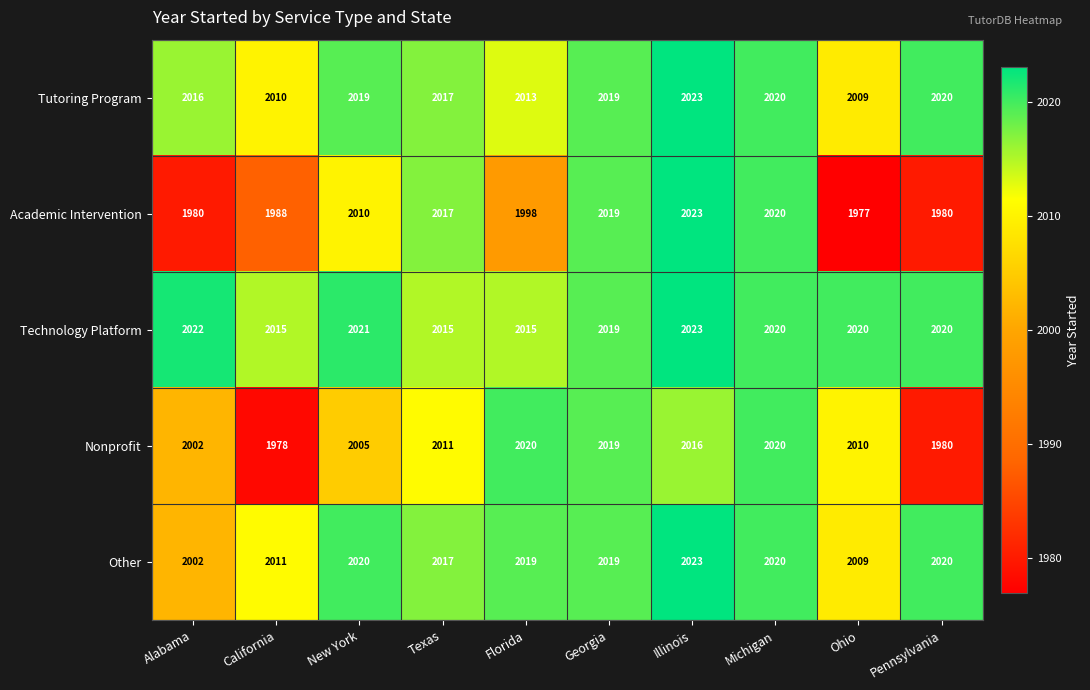

At which label does Technology Platform reach its peak?

Illinois